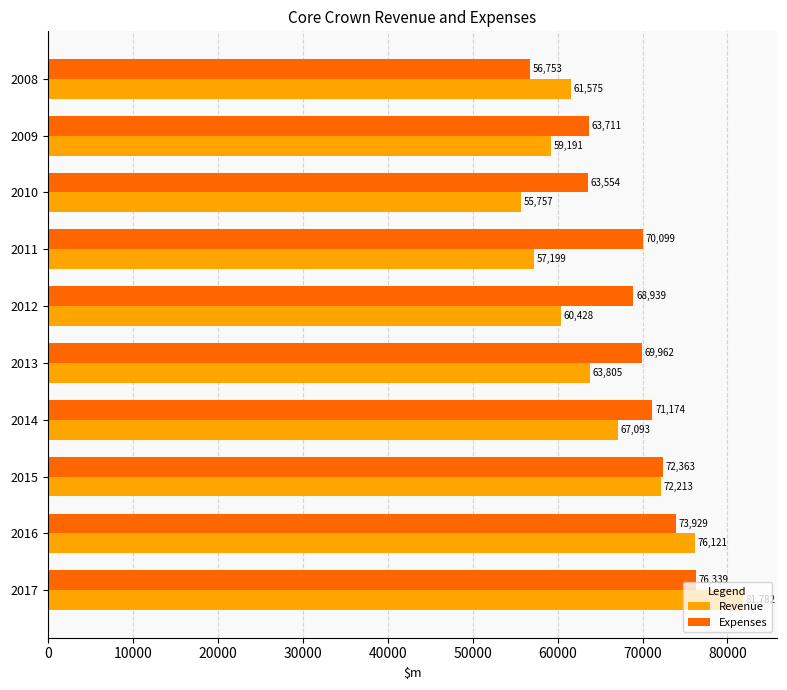

True or false: Revenue has a value of 55756.6 at 2010.

True